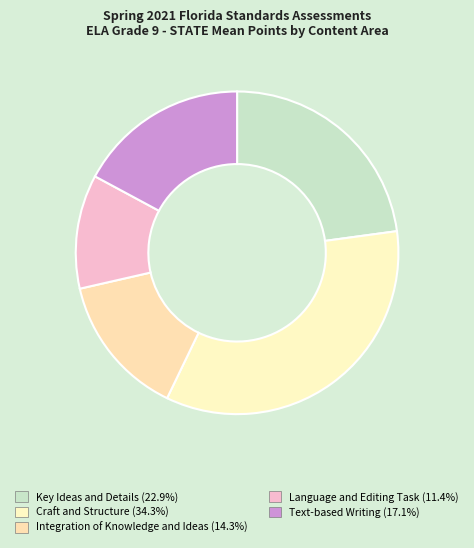

Which slice is the smallest?

Language and Editing Task